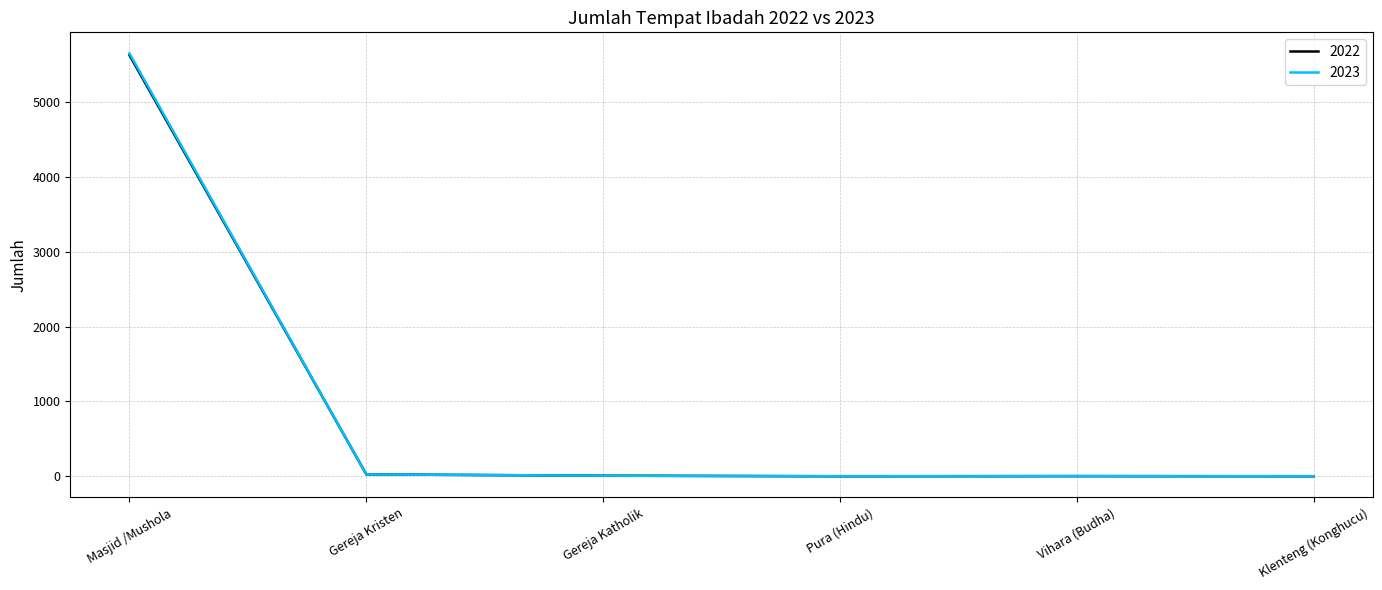

Which category has the highest value across all series?

Masjid /Mushola